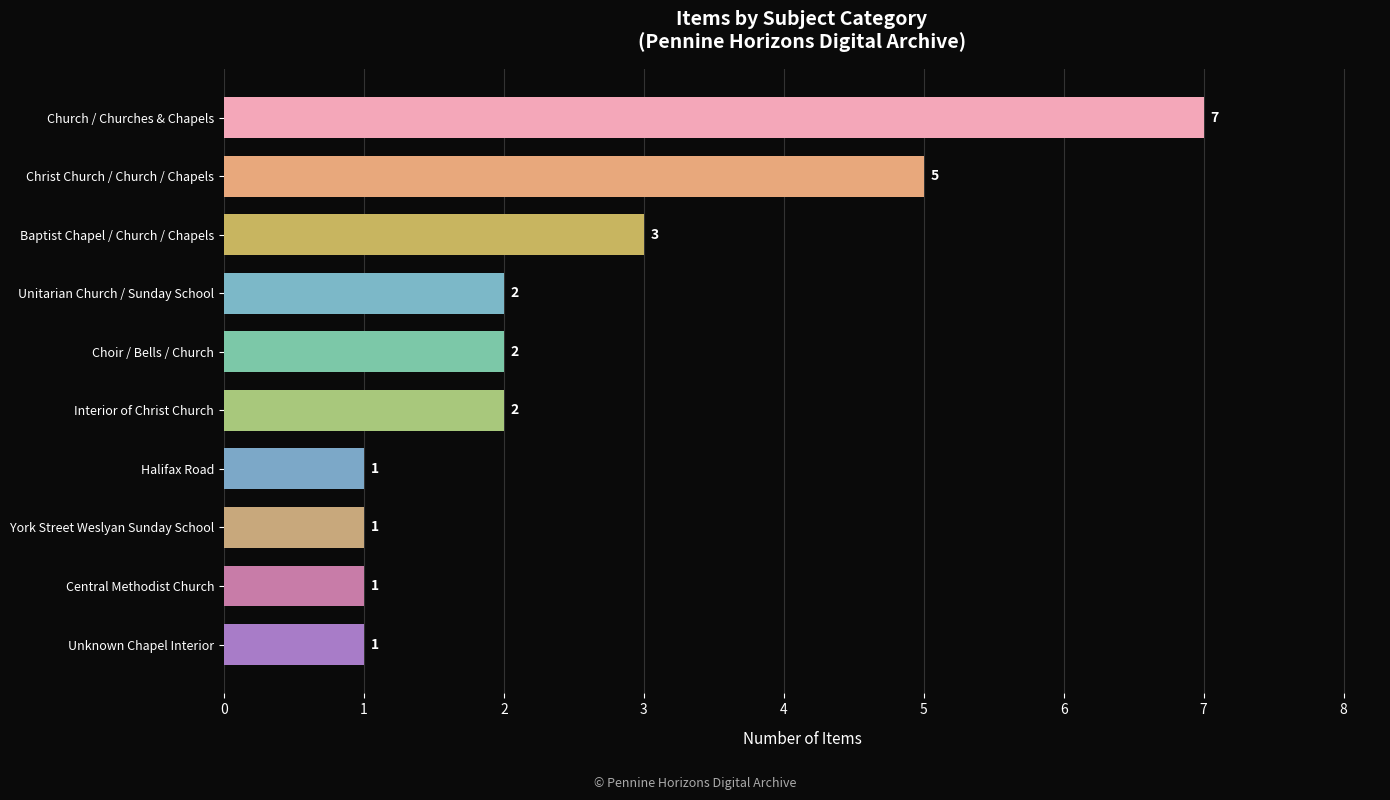

Where is the data nearest to the value 4?

Baptist Chapel / Church / Chapels